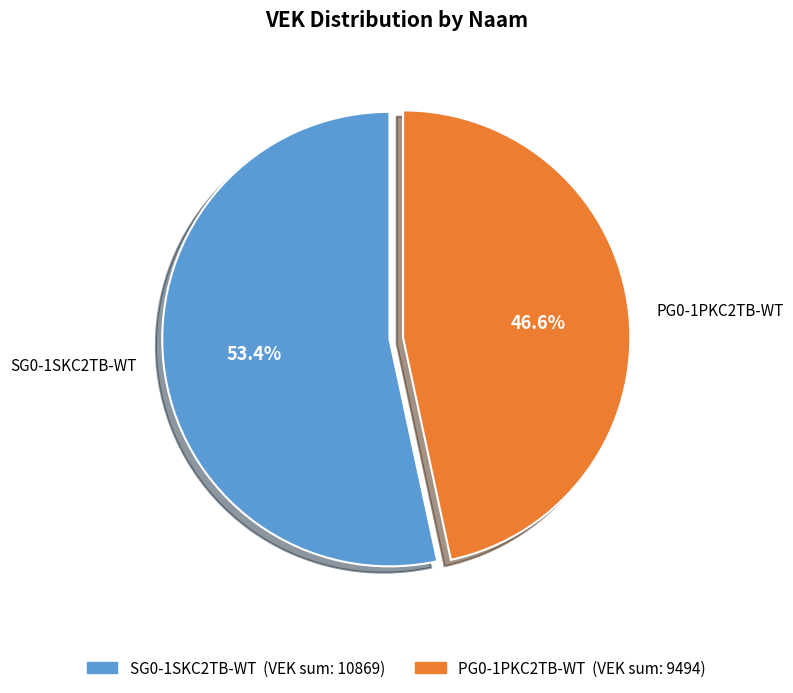

Which slice is the smallest?

PG0-1PKC2TB-WT